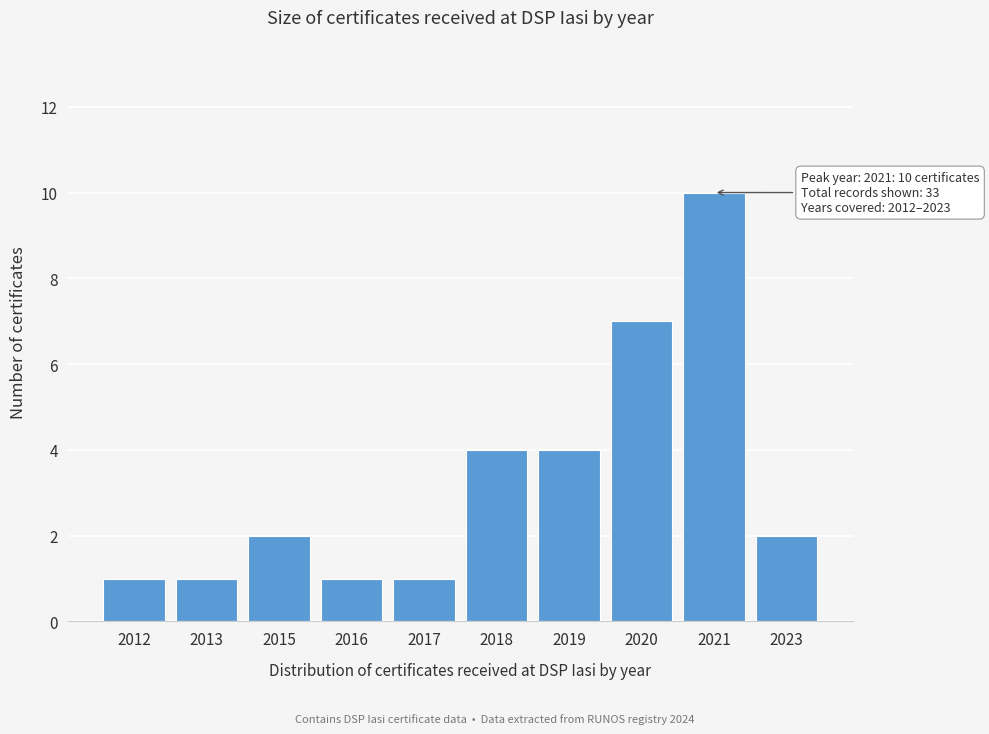

Reading left to right, what are all the values shown in this chart?

2012=1	2013=1	2015=2	2016=1	2017=1	2018=4	2019=4	2020=7	2021=10	2023=2